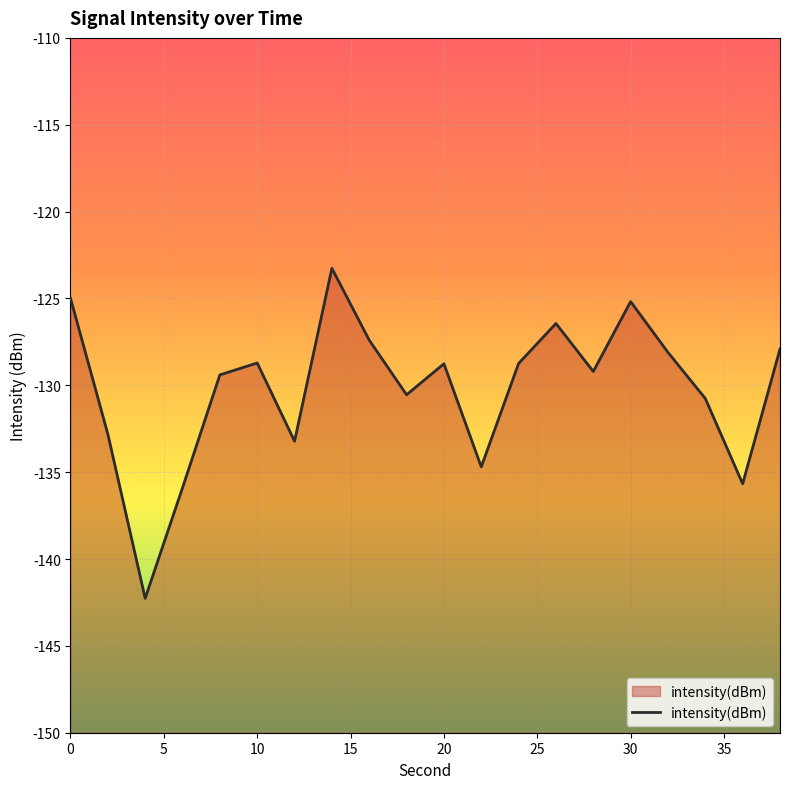

What is the change in value from 18 to 20?

+1.8